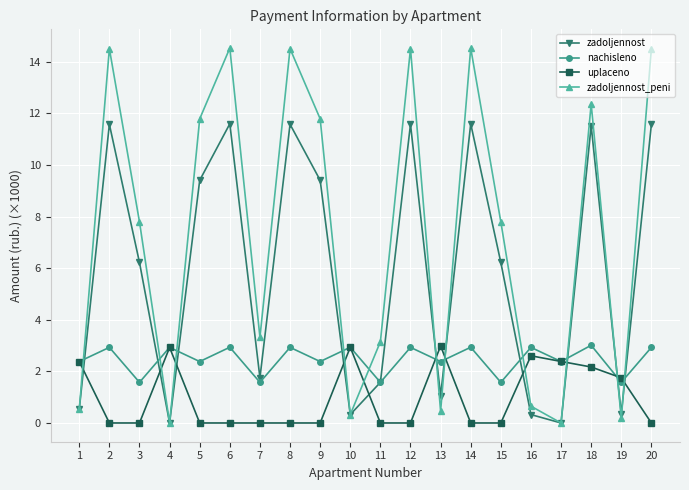

Rank the series at 5 from highest to lowest value.

zadoljennost_peni, zadoljennost, nachisleno, uplaceno